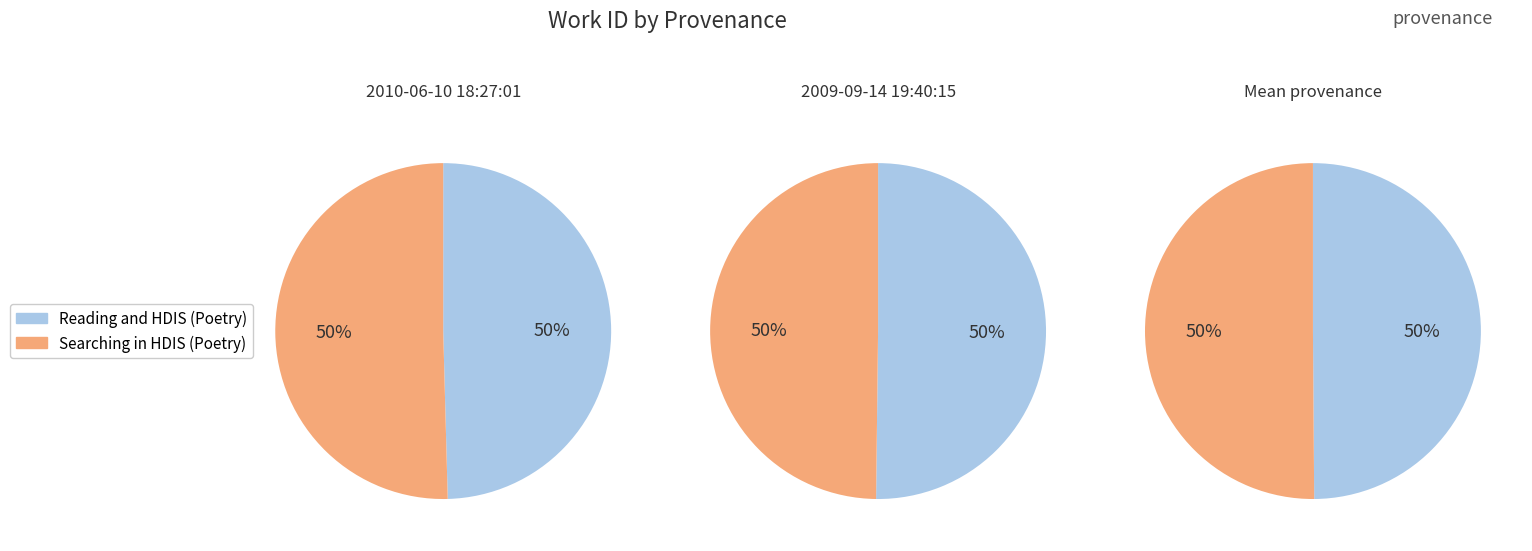

Is there any slice that represents more than half of the pie?

No